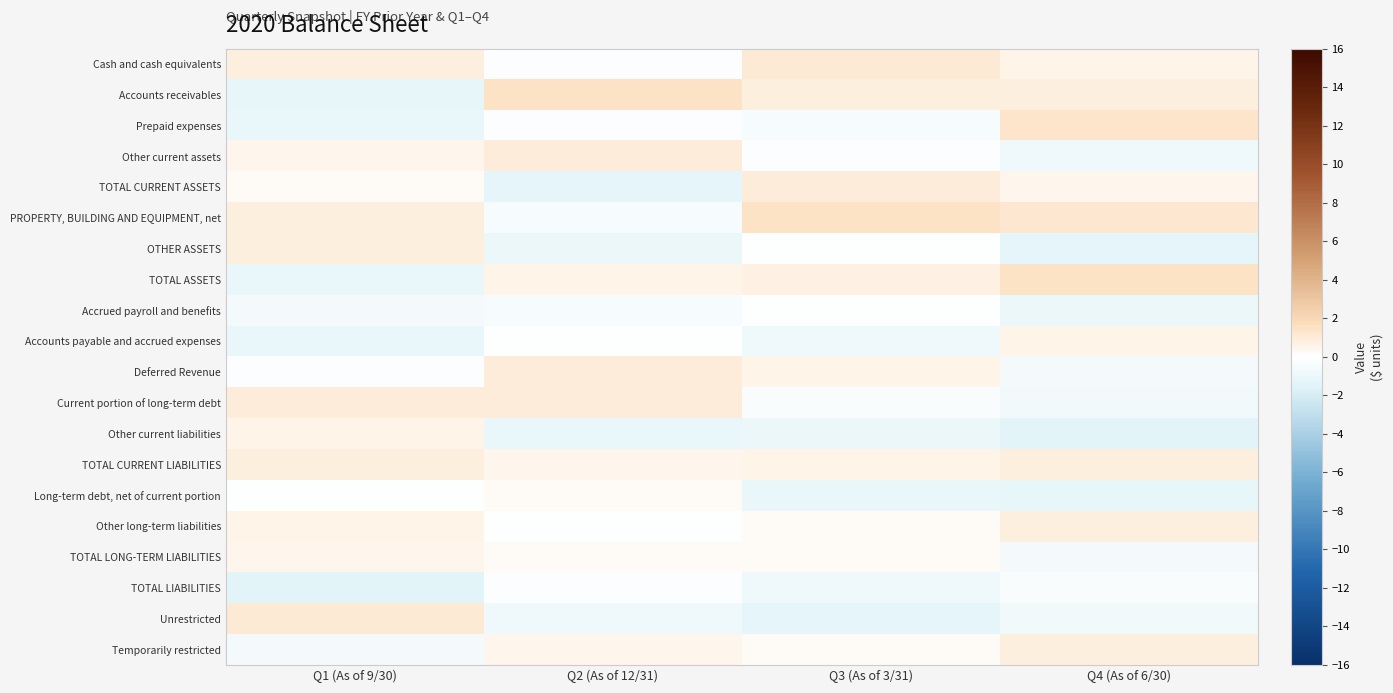

How many distinct data groups are displayed?

20